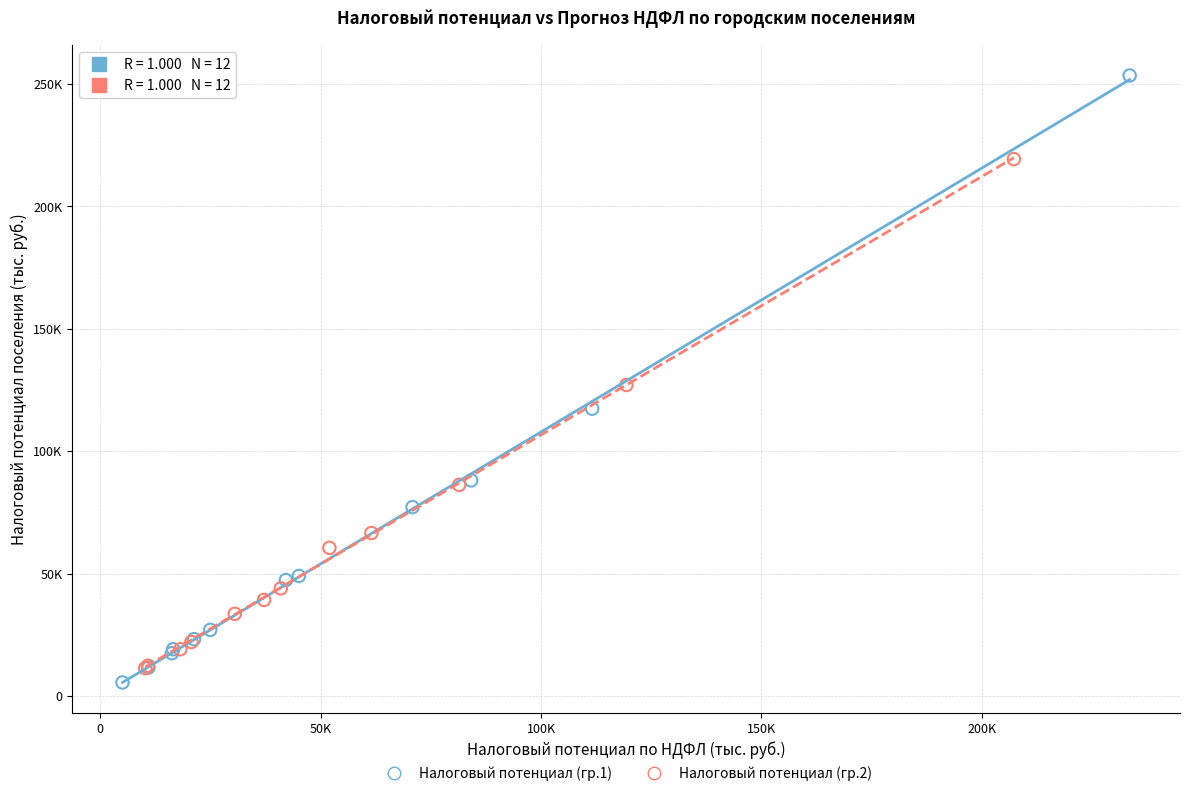

What are all the series names shown in the legend?

Налоговый потенциал (гр.1), Налоговый потенциал (гр.2)